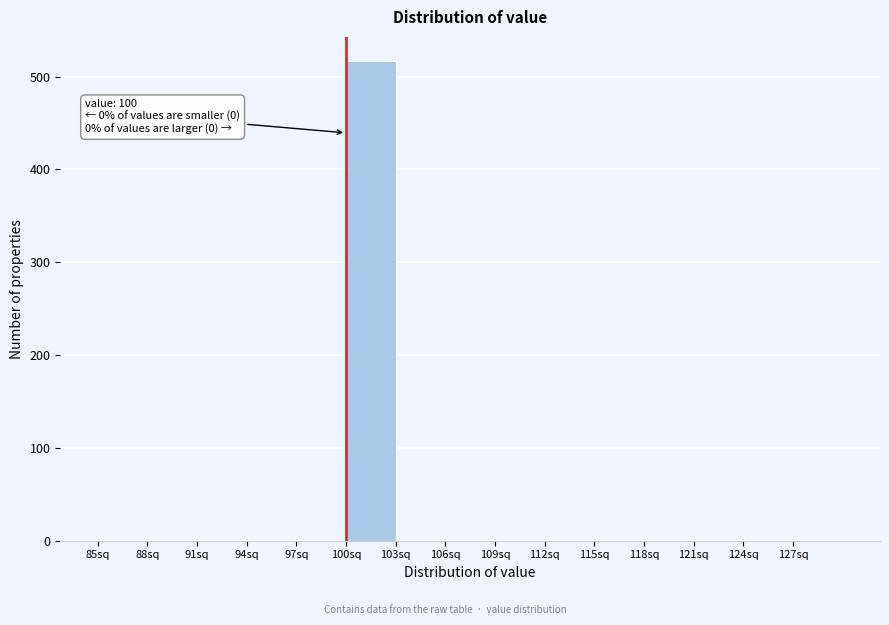

Over which range of the x-axis is the bar tallest?

100 to 103